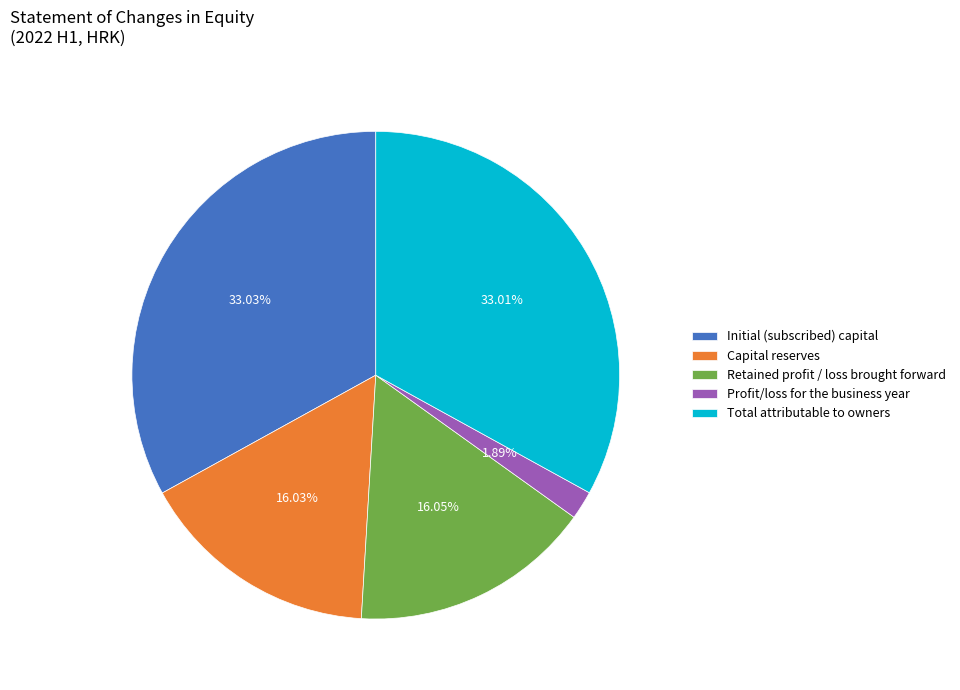

Which category has the smallest portion of the pie?

Profit/loss for the business year